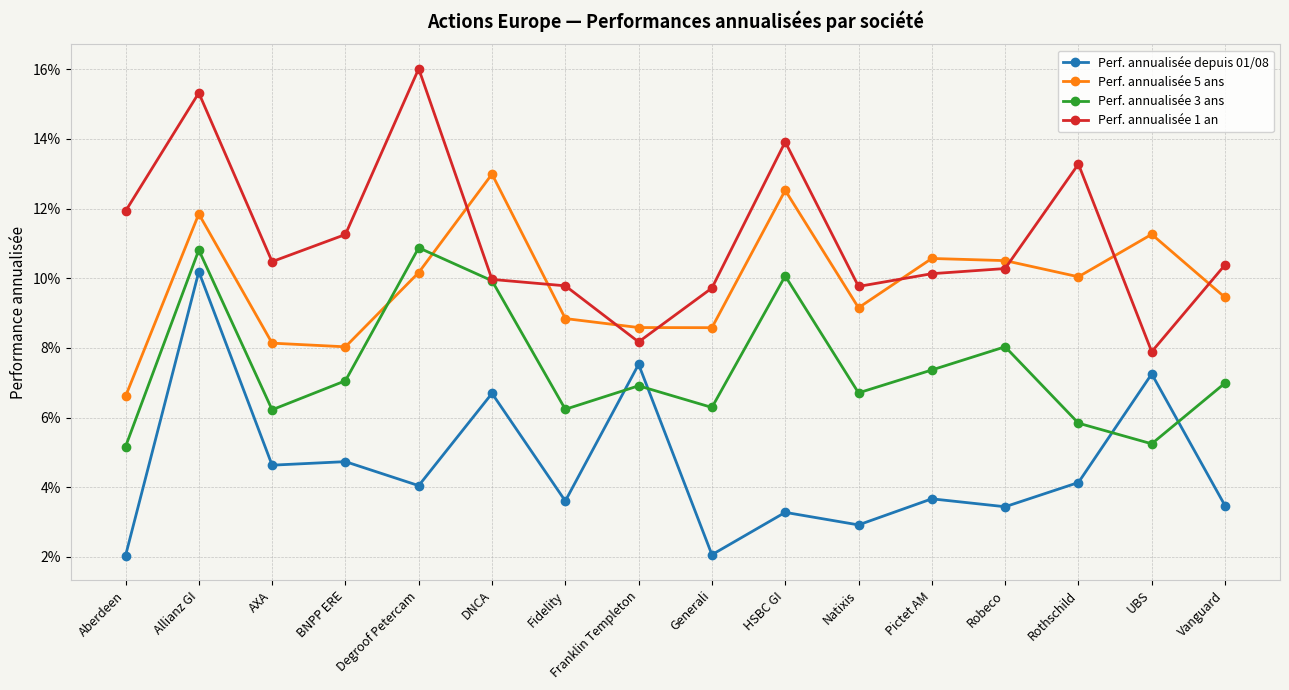

Between Franklin Templeton and Pictet AM, which series saw the biggest shift?

Perf. annualisée depuis 01/08